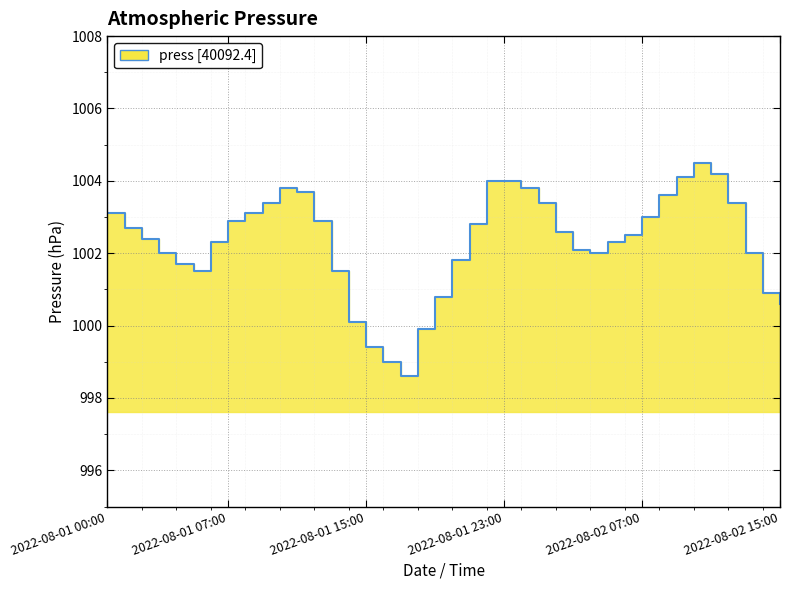

Rank the categories by value from highest to lowest.

2022-08-02 10:00, 2022-08-02 11:00, 2022-08-02 09:00, 2022-08-01 22:00, 2022-08-01 23:00, 2022-08-01 10:00, 2022-08-02 00:00, 2022-08-01 11:00, 2022-08-02 08:00, 2022-08-01 09:00, 2022-08-02 01:00, 2022-08-02 12:00, 2022-08-01 00:00, 2022-08-01 08:00, 2022-08-02 07:00, 2022-08-01 07:00, 2022-08-01 12:00, 2022-08-01 21:00, 2022-08-01 01:00, 2022-08-02 02:00, 2022-08-02 06:00, 2022-08-01 02:00, 2022-08-01 06:00, 2022-08-02 05:00, 2022-08-02 03:00, 2022-08-01 03:00, 2022-08-02 04:00, 2022-08-02 13:00, 2022-08-01 20:00, 2022-08-01 04:00, 2022-08-01 05:00, 2022-08-01 13:00, 2022-08-02 14:00, 2022-08-01 19:00, 2022-08-02 15:00, 2022-08-01 14:00, 2022-08-01 18:00, 2022-08-01 15:00, 2022-08-01 16:00, 2022-08-01 17:00